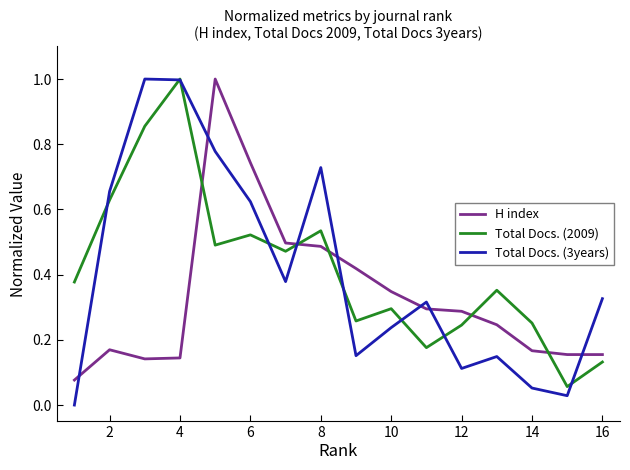

How many lines are shown in the chart?

3